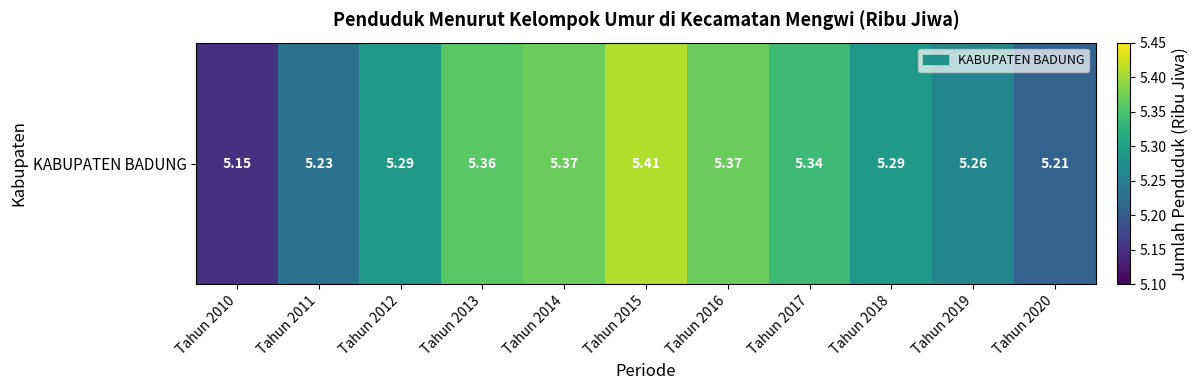

What is the difference between the second highest and minimum values?

0.2